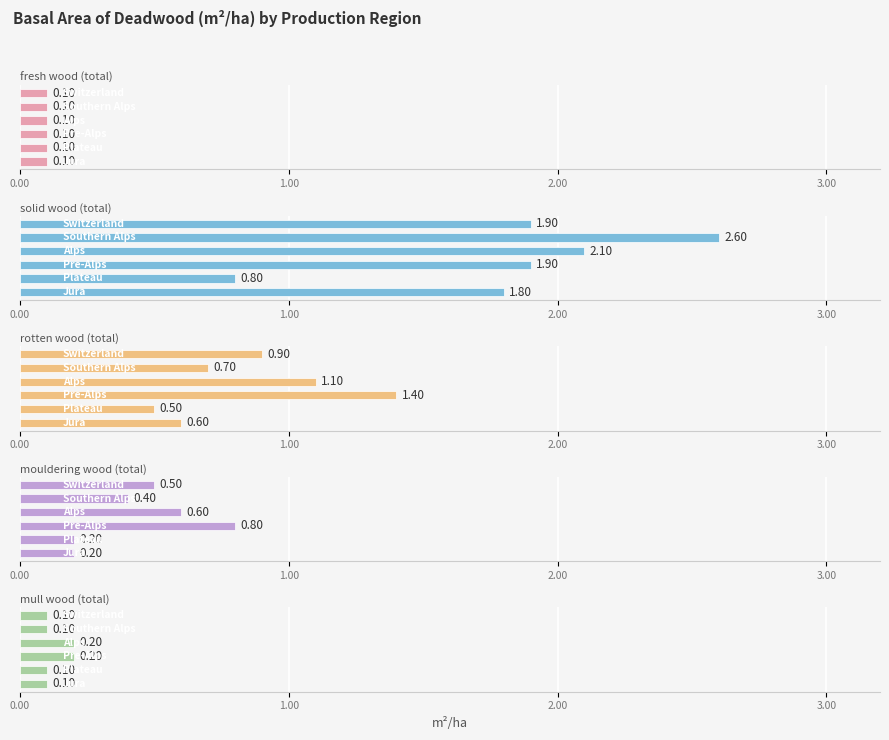

Does the chart contain stacked bars?

No